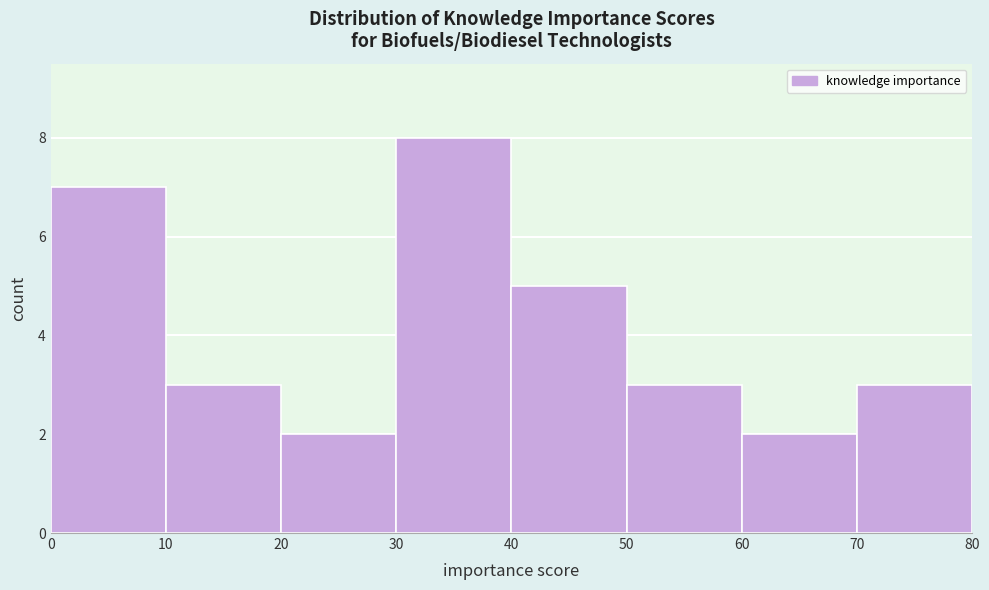

Reading left to right, transcribe this chart: for each bar, give the range it covers on the x-axis and its height. The values are not printed on the chart, so give them approximately, as read against the axis.

0 to 10: 7
10 to 20: 3
20 to 30: 2
30 to 40: 8
40 to 50: 5
50 to 60: 3
60 to 70: 2
70 to 80: 3